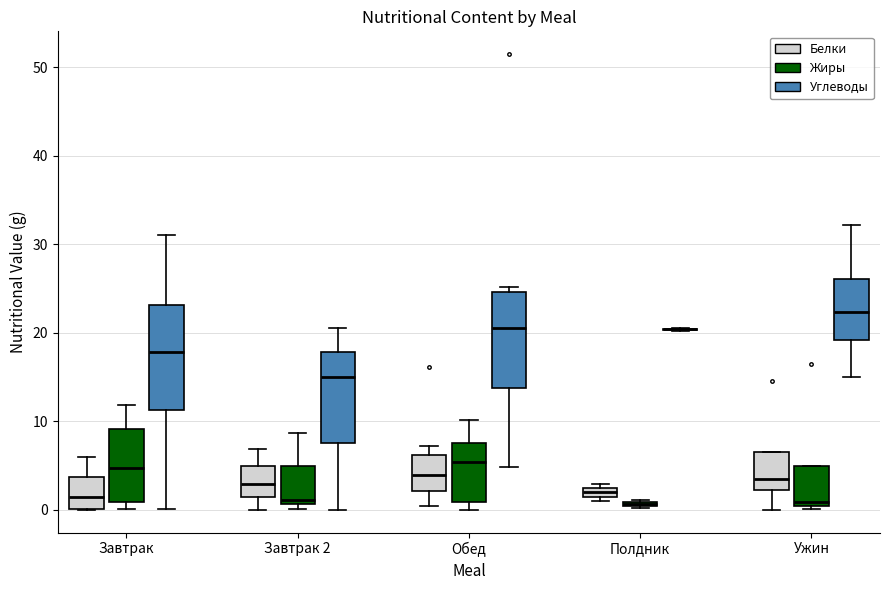

Which box is the tallest, from its lower edge to its upper edge?

Завтрак (Углеводы)